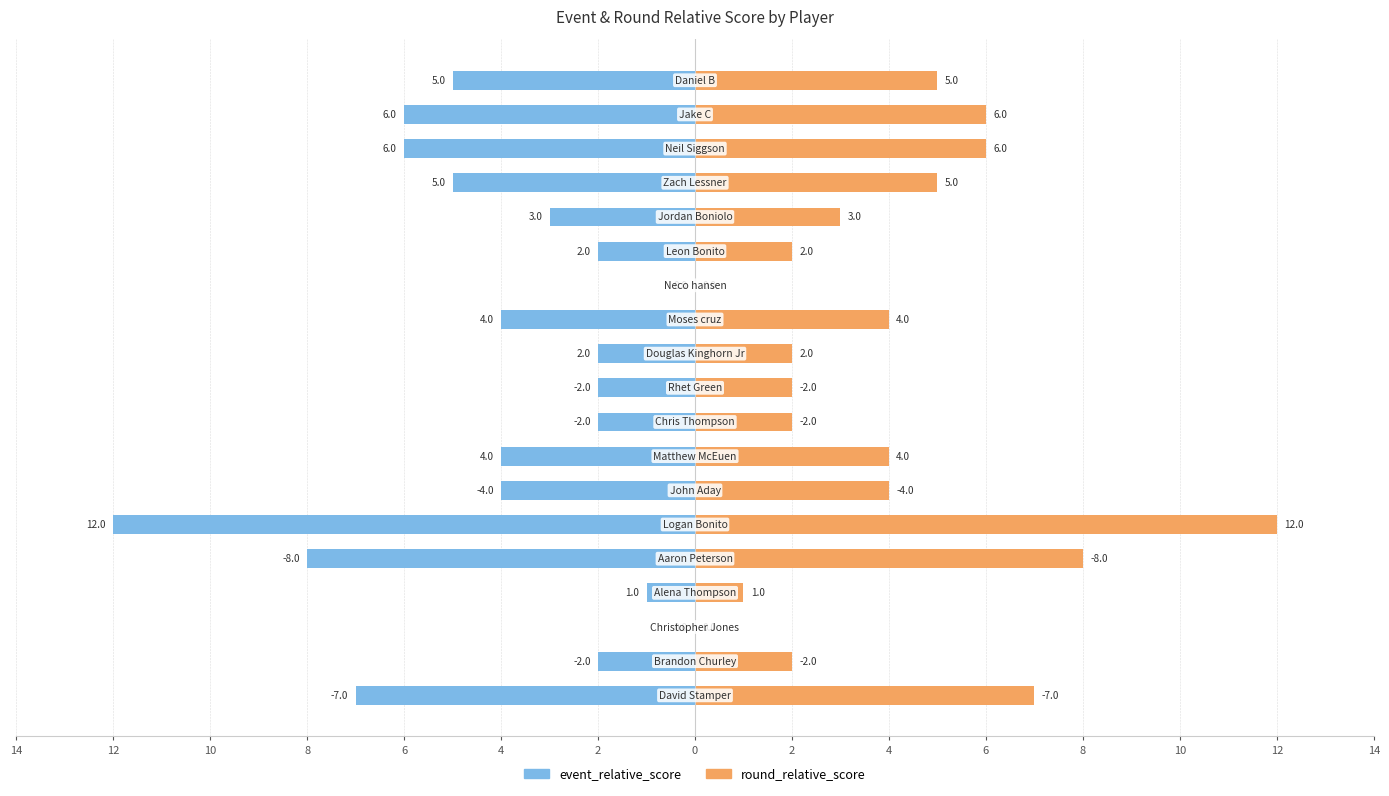

Which series has the largest range (max minus min)?

event_relative_score